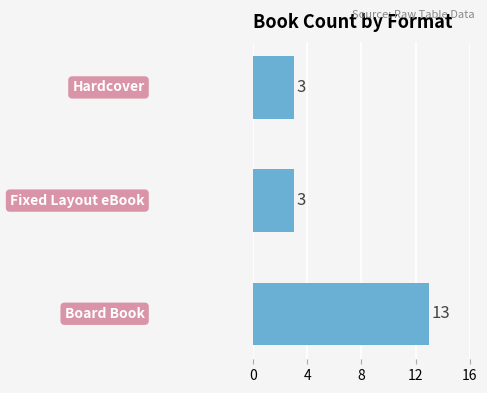

What is the smallest value displayed?

3